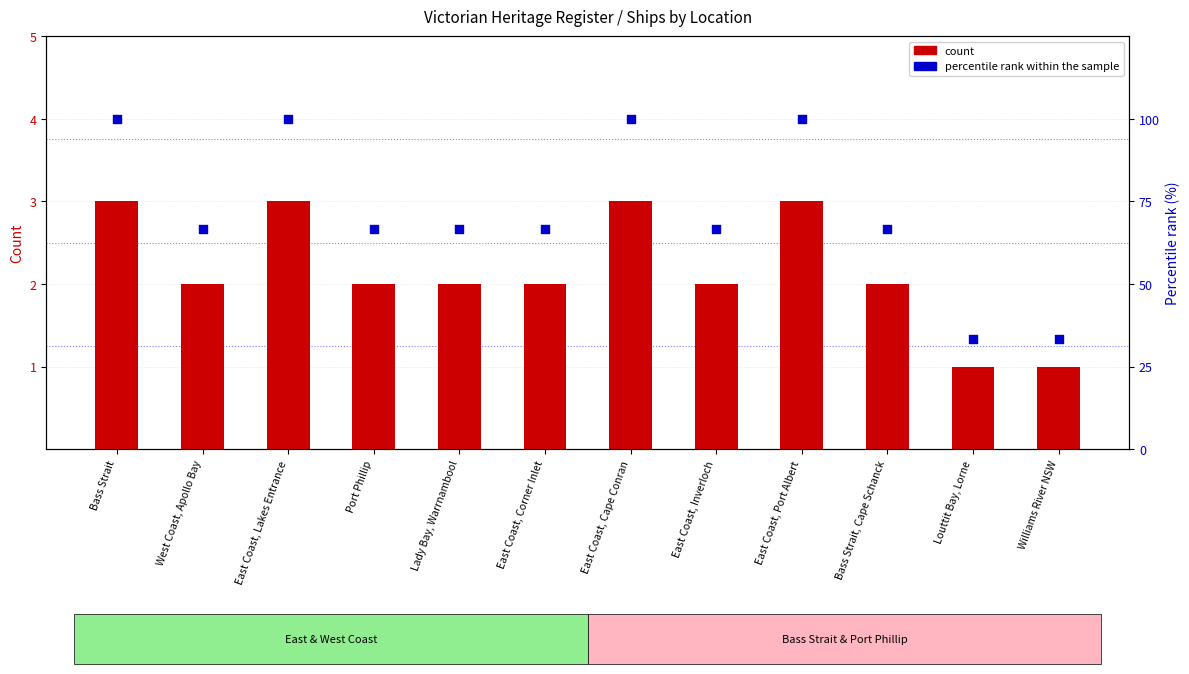

At which category is the sum across all series the highest?

Bass Strait